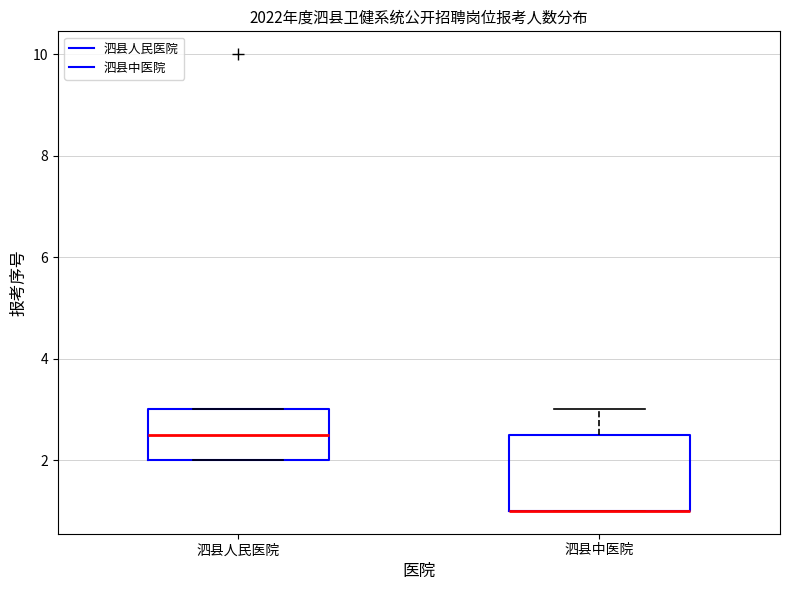

Reading left to right, transcribe this box plot: for each box, give where its median line is, the range the box spans, and where its two whiskers end, as read against the y-axis. The values are not printed on the chart, so give them approximately, as read against the axis.

泗县人民医院: median 2.6, box 2.0 to 3.0, whiskers 2.0 to 3.0
泗县中医院: median 1.0 (drawn on the box's lower edge), box 1.0 to 2.6, whiskers 1.0 to 3.0